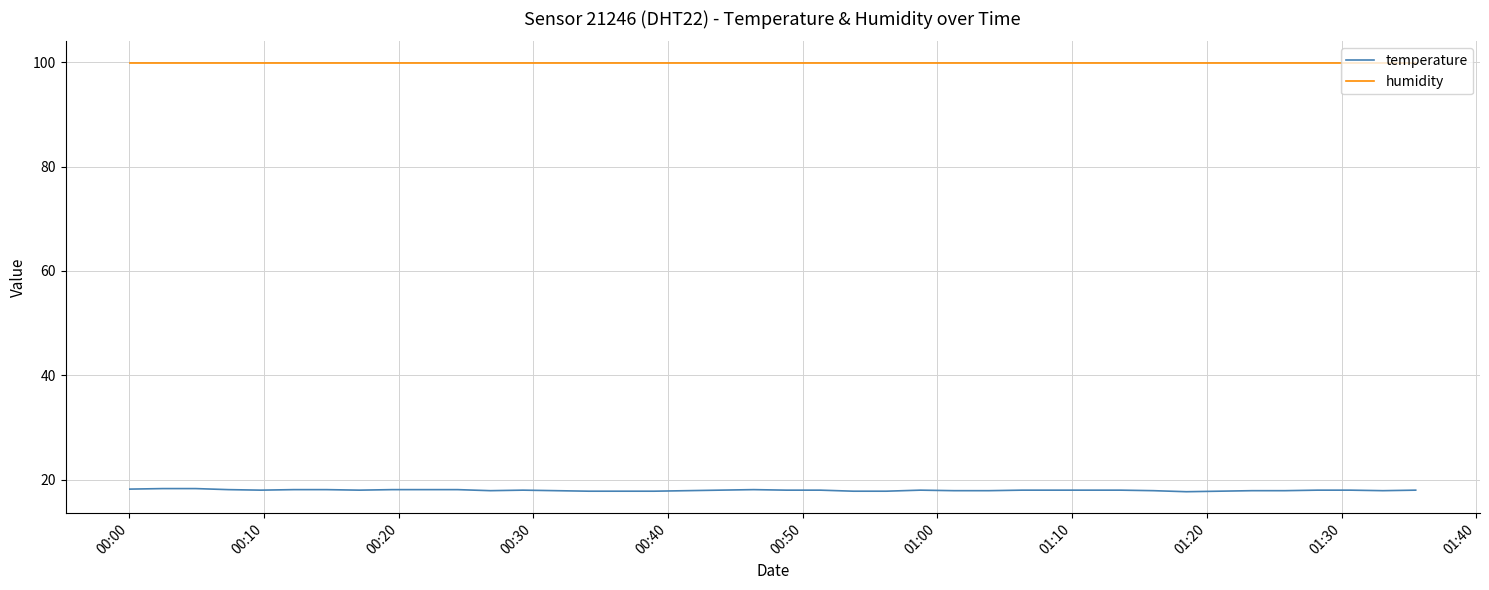

True or false: humidity and temperature cross at least once.

False